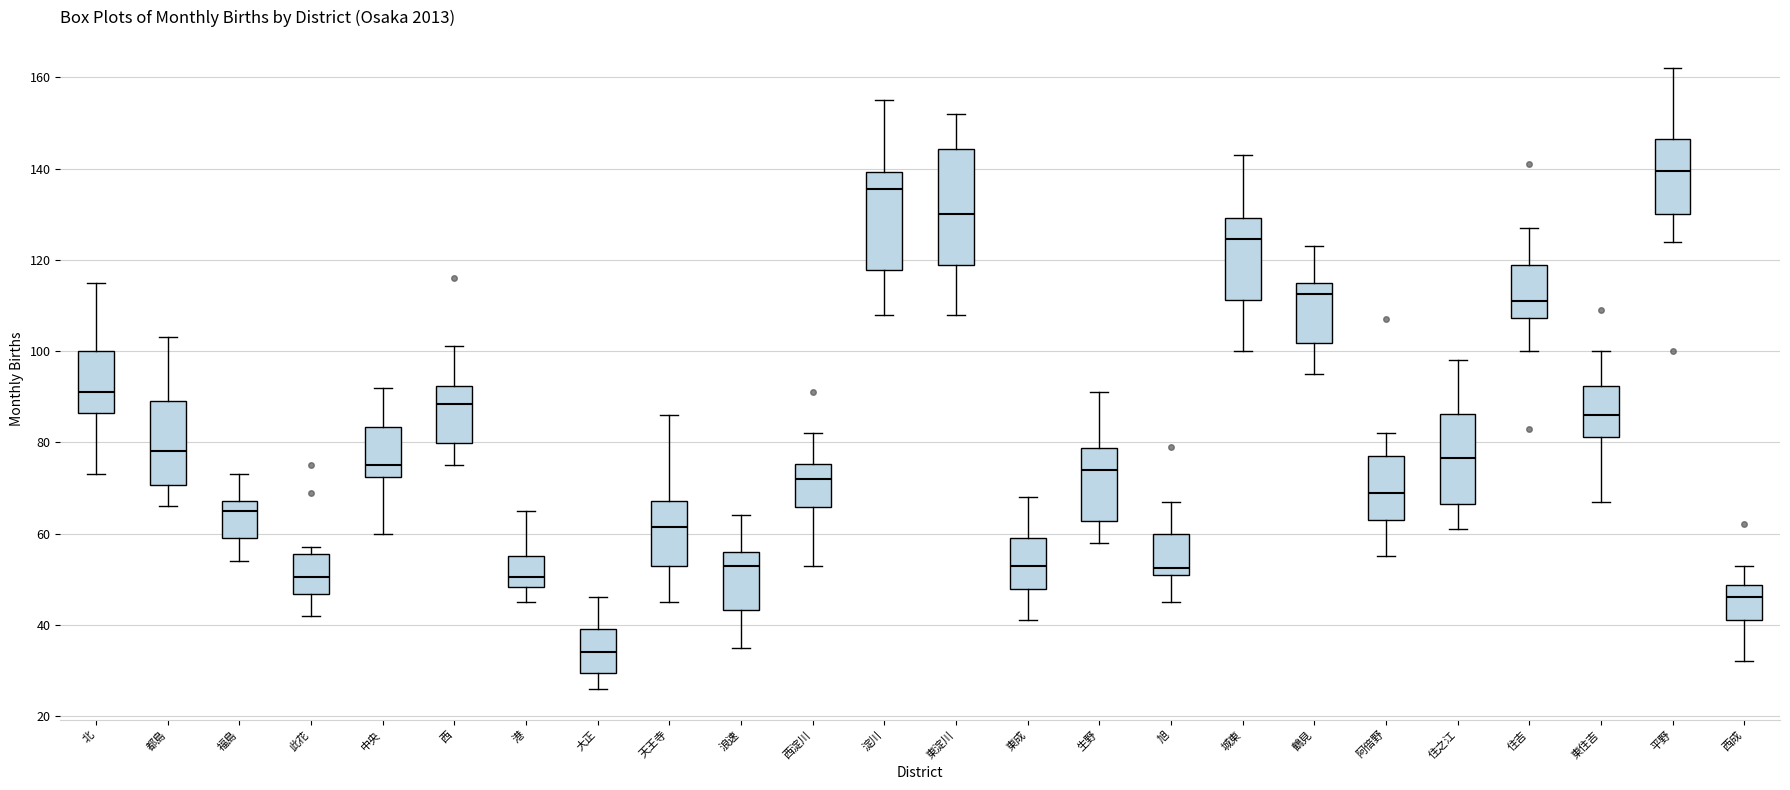

Which box's median line is the lowest?

大正